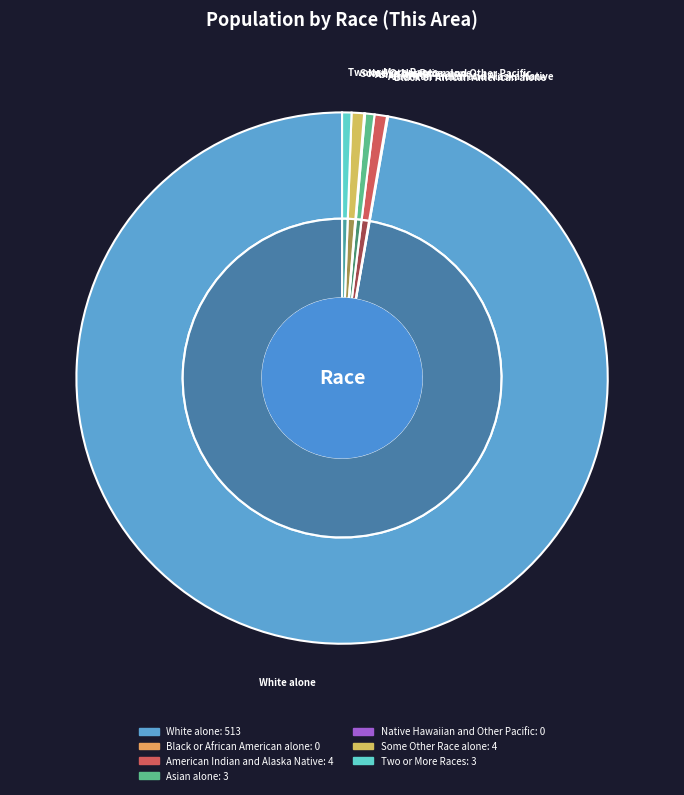

To the nearest percent, what is the difference between the Asian alone and Native Hawaiian and Other Pacific slice percentages?

1%